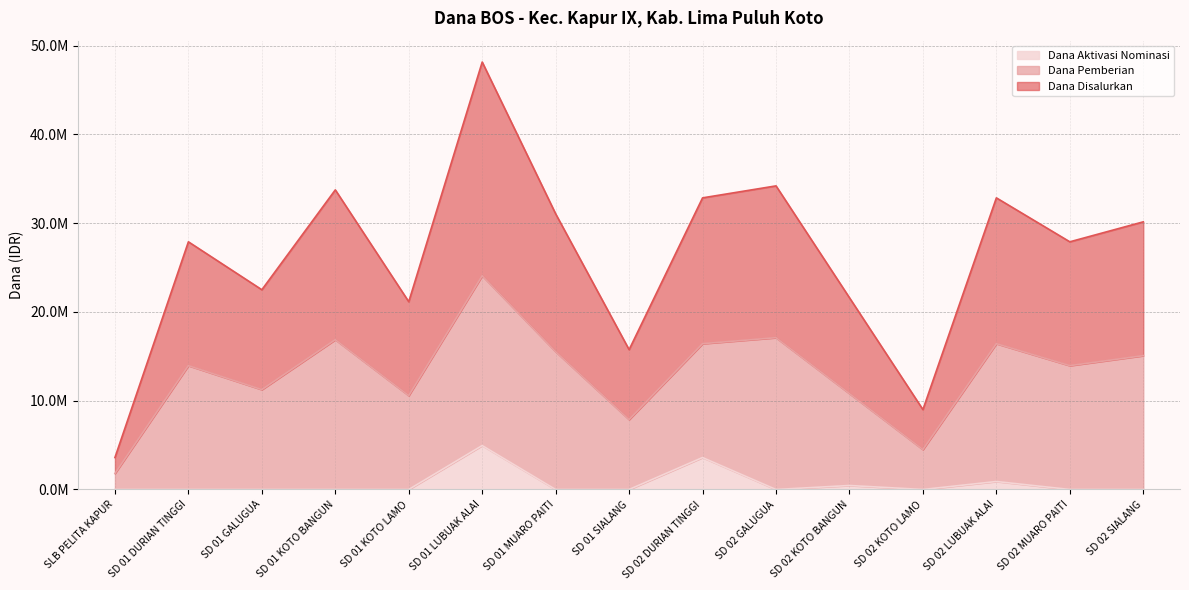

What is the approximate value of Dana Disalurkan at SD 01 DURIAN TINGGI?

13950000